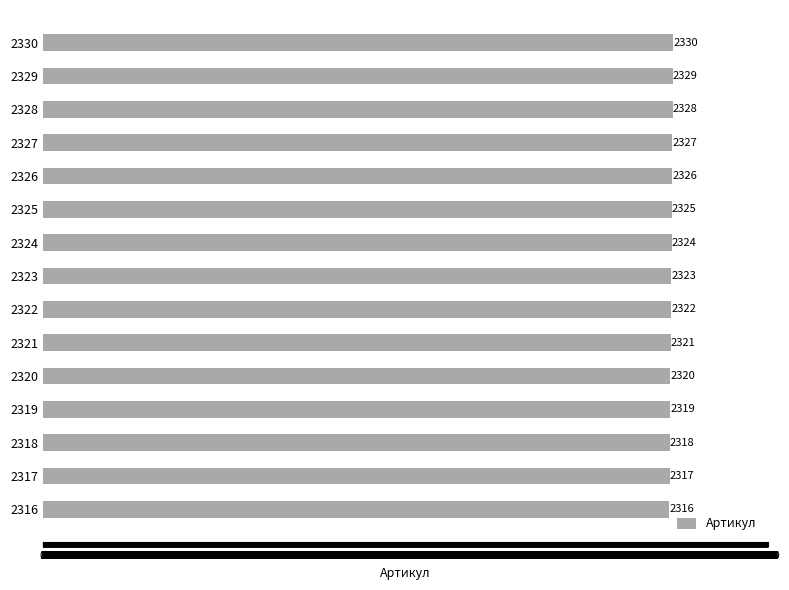

What is the sum of all values?

34845